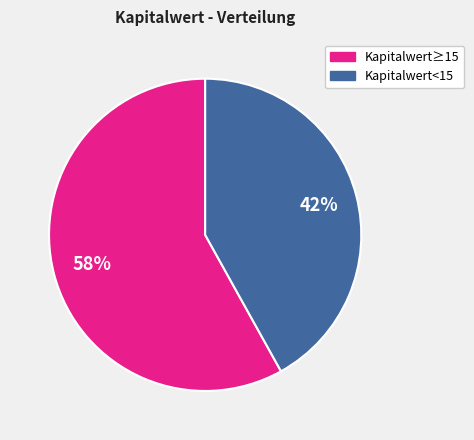

To the nearest percent, what is the difference between the largest and smallest slice percentages?

16%